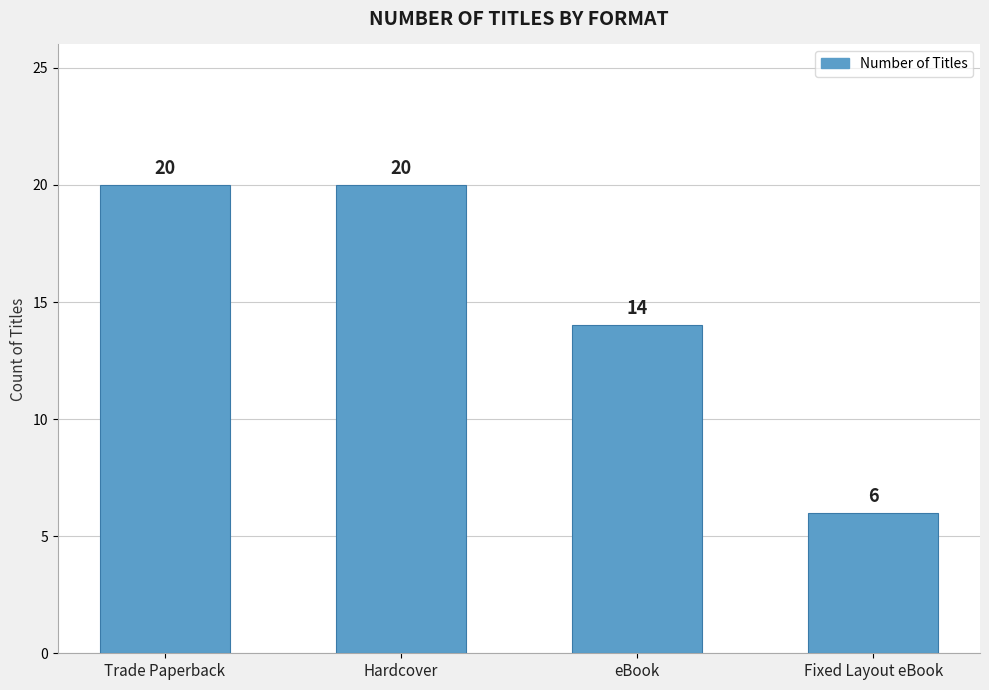

What is the sum of the values at Trade Paperback and eBook?

34